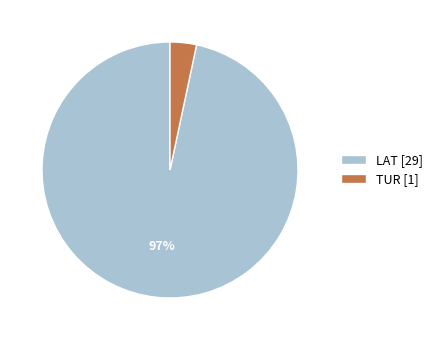

Is there a majority slice in this chart?

Yes